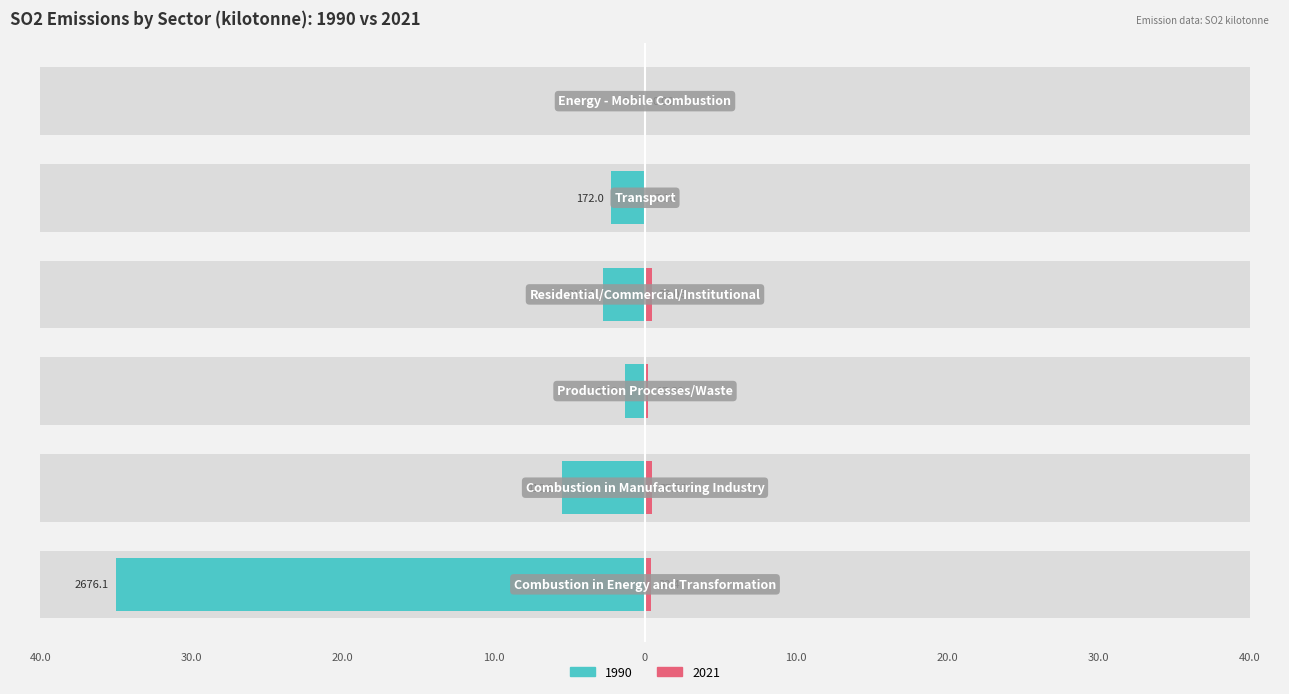

What is the label of the 5th bar from the right?

Combustion in Manufacturing Industry